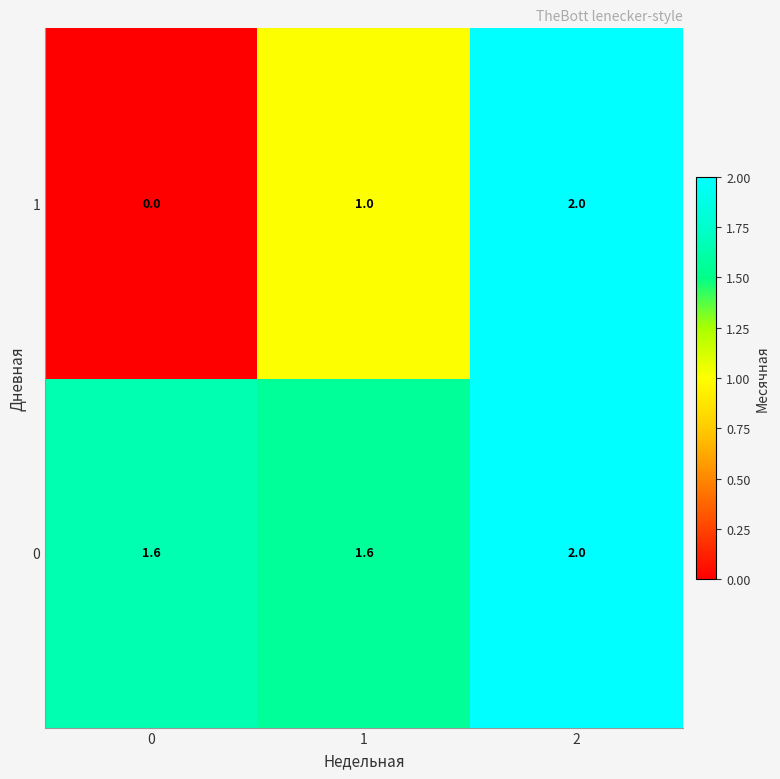

How many data points does each series have?

3